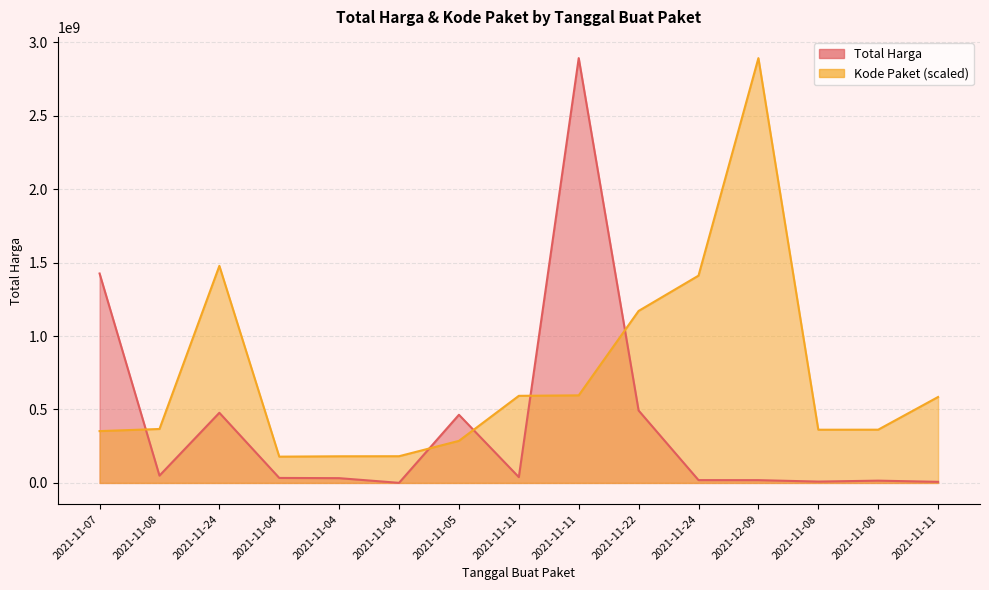

Is it true that Kode Paket equals 596250020.7 at 2021-11-11?

True